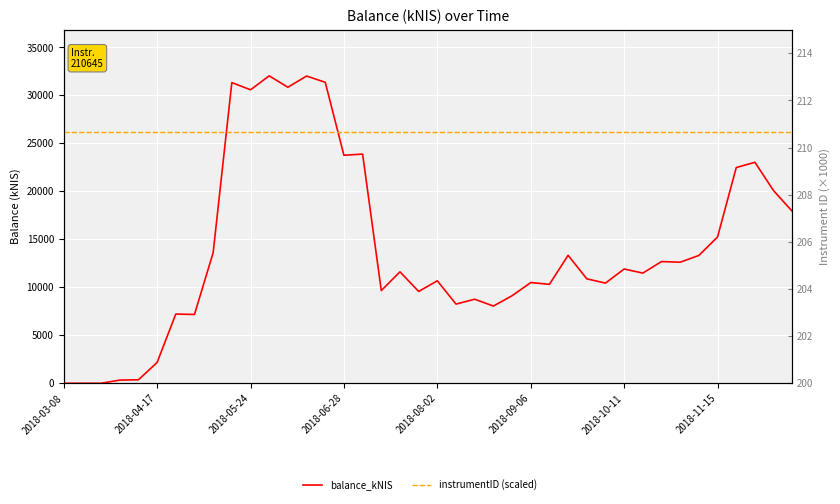

What is the difference between the highest and lowest values at 26?

10099.0